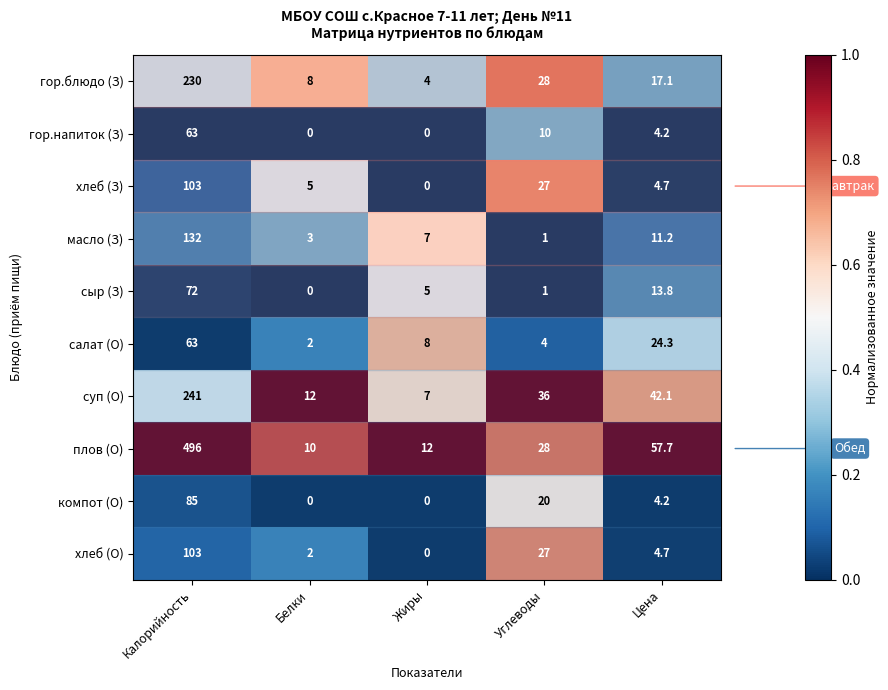

Which series has the largest range (max minus min)?

плов (О)